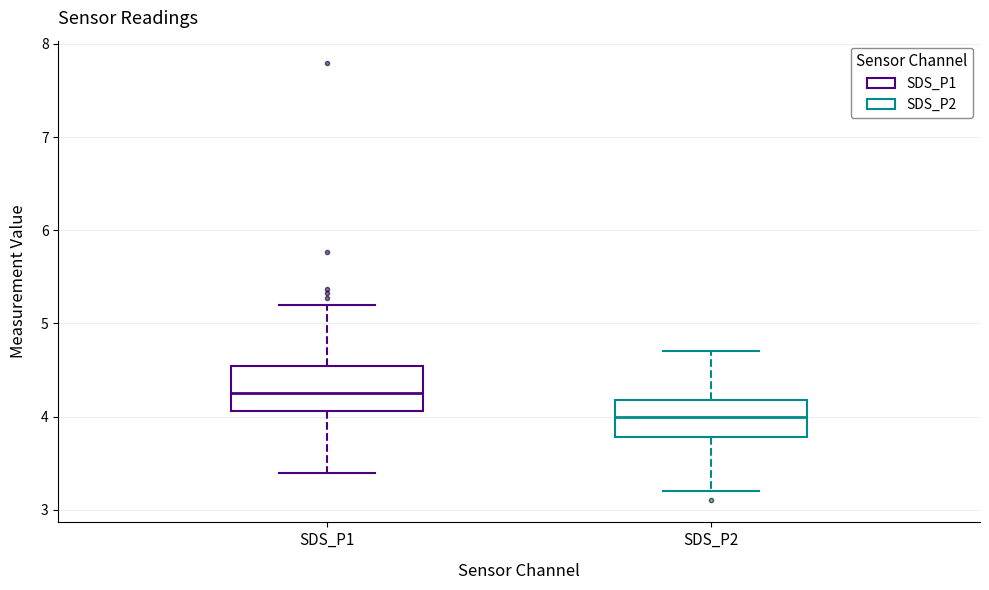

Reading left to right, transcribe this box plot: for each box, give where its median line is, the range the box spans, and where its two whiskers end, as read against the y-axis. The values are not printed on the chart, so give them approximately, as read against the axis.

SDS_P1: median 4.3, box 4.1 to 4.5, whiskers 3.4 to 5.2
SDS_P2: median 4.0, box 3.8 to 4.2, whiskers 3.2 to 4.7